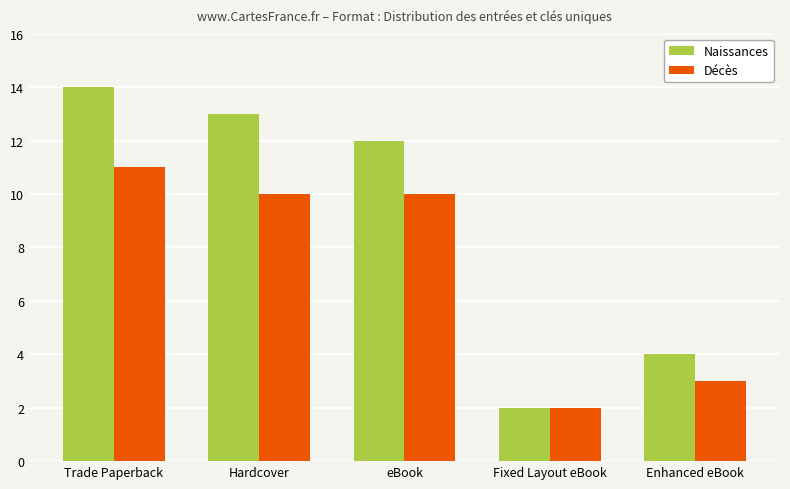

How many bars are there in total?

10